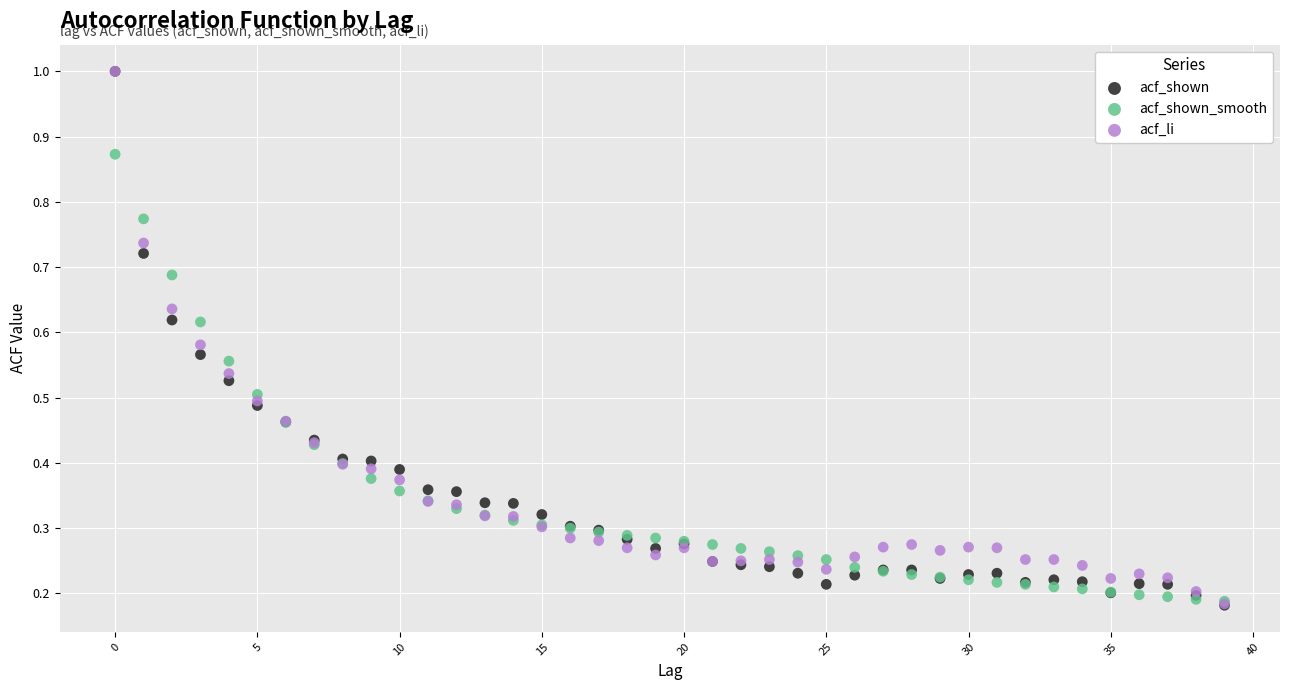

What are all the series names shown in the legend?

acf_shown, acf_shown_smooth, acf_li